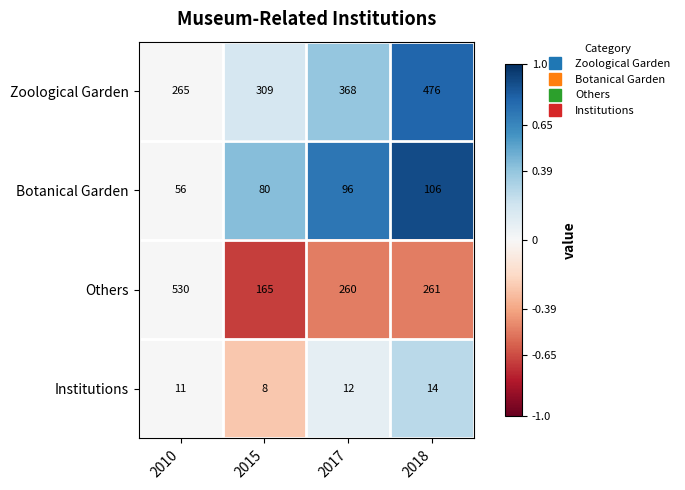

Reading left to right, what are all the values shown in this chart?

Zoological Garden: 265	309	368	476
Botanical Garden: 56	80	96	106
Others: 530	165	260	261
Institutions: 11	8	12	14